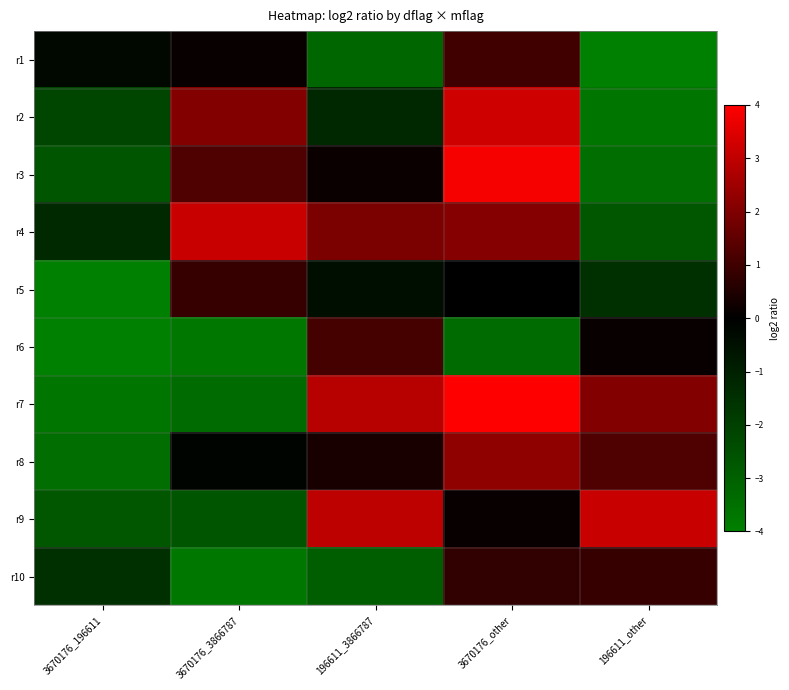

At which category does the chart reach its peak across all series?

3670176_other